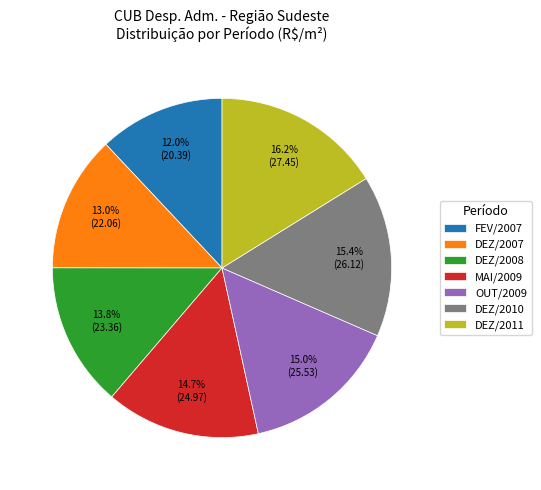

How much of the chart is everything except DEZ/2011?

83.8%